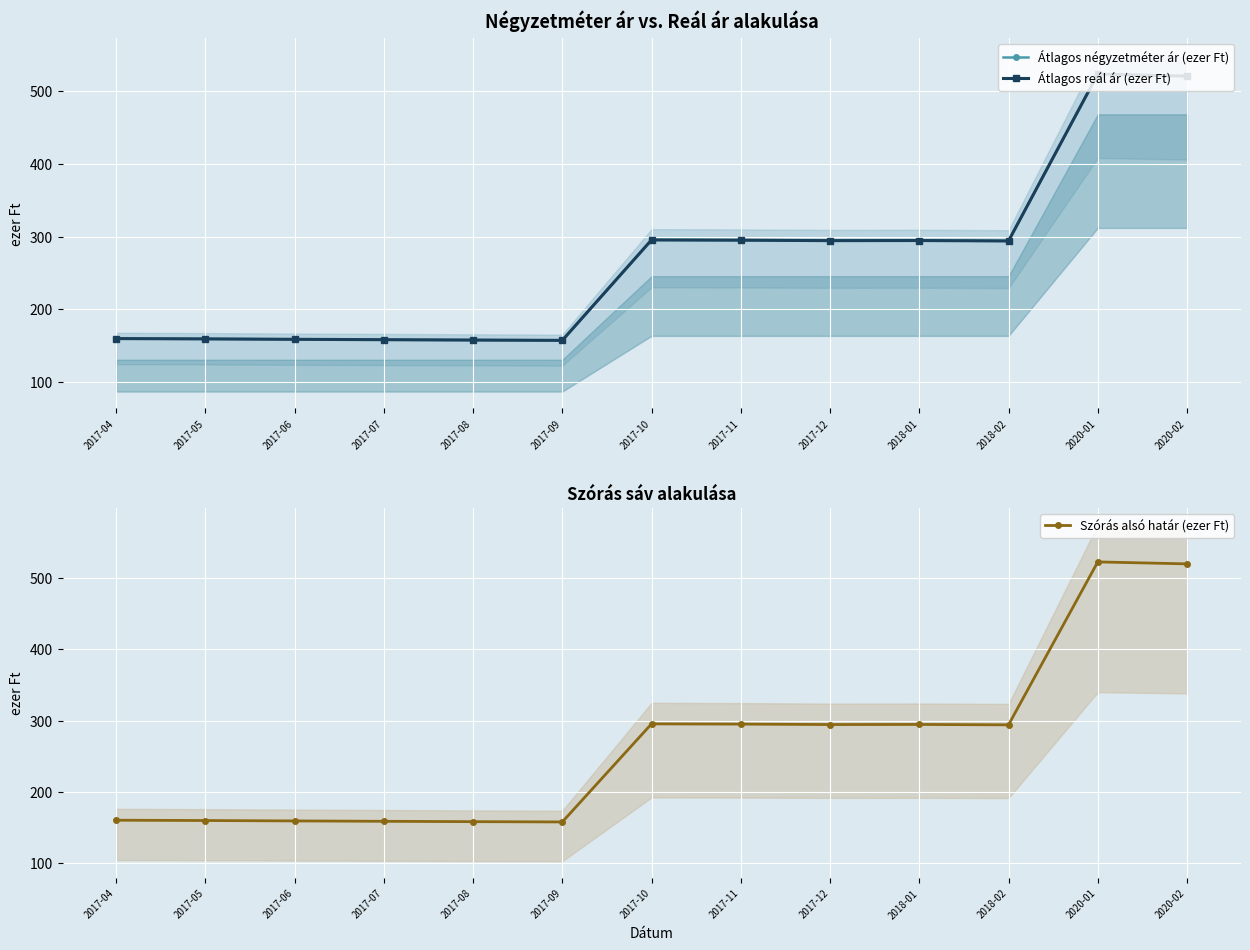

How many lines are shown in the chart?

3